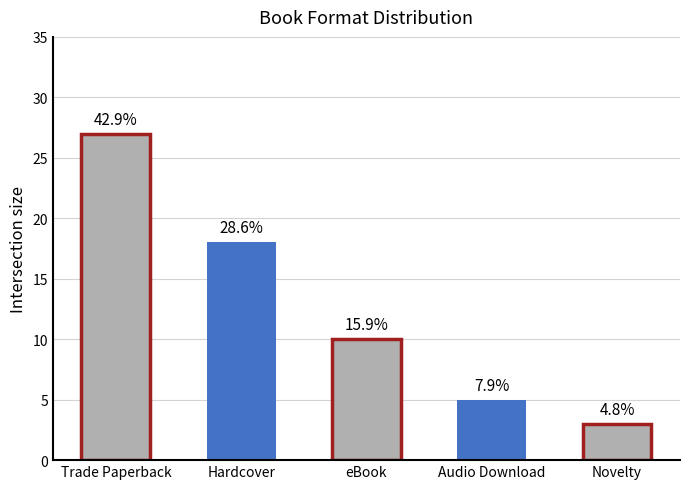

What is the minimum value shown in the chart?

3